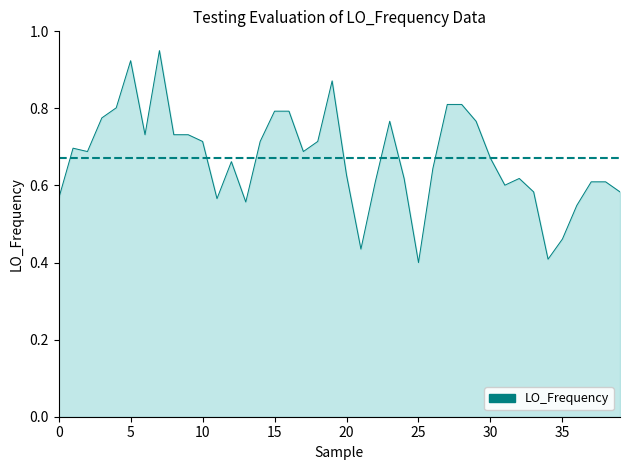

What is the minimum value shown in the chart?

0.4